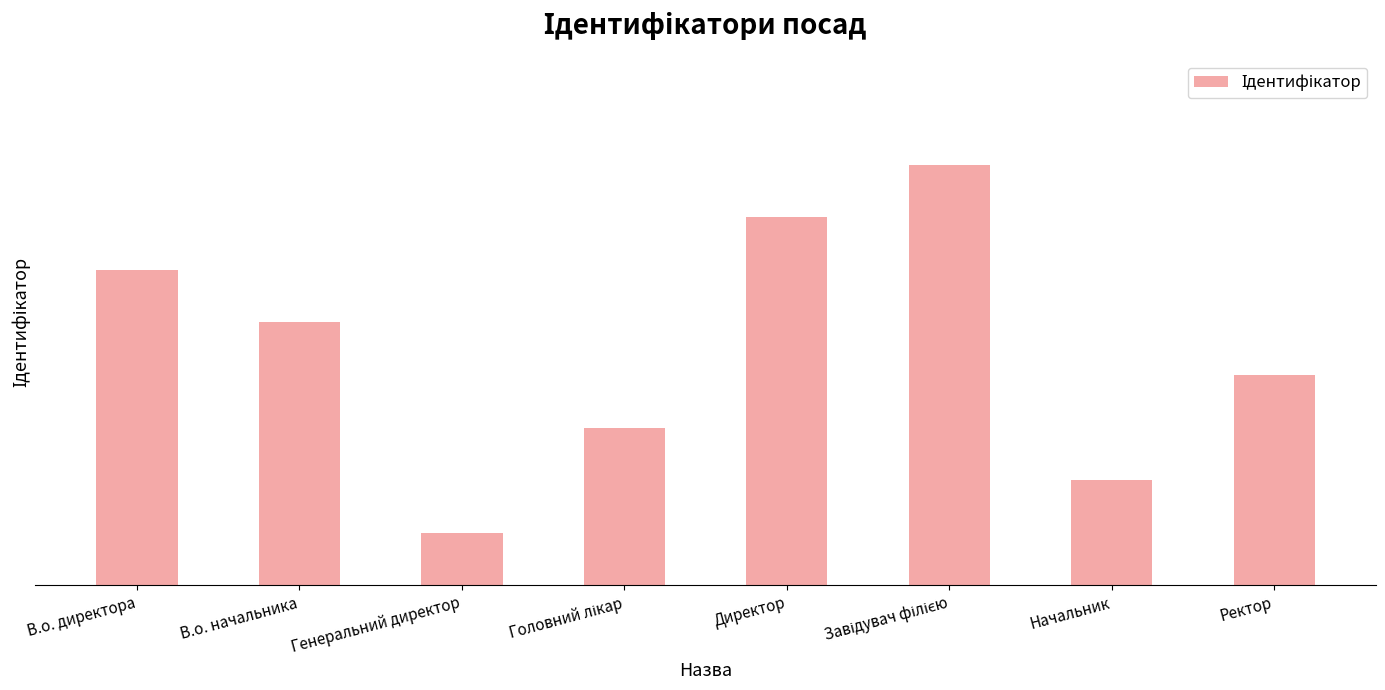

The value at Начальник is 1. True or false?

False